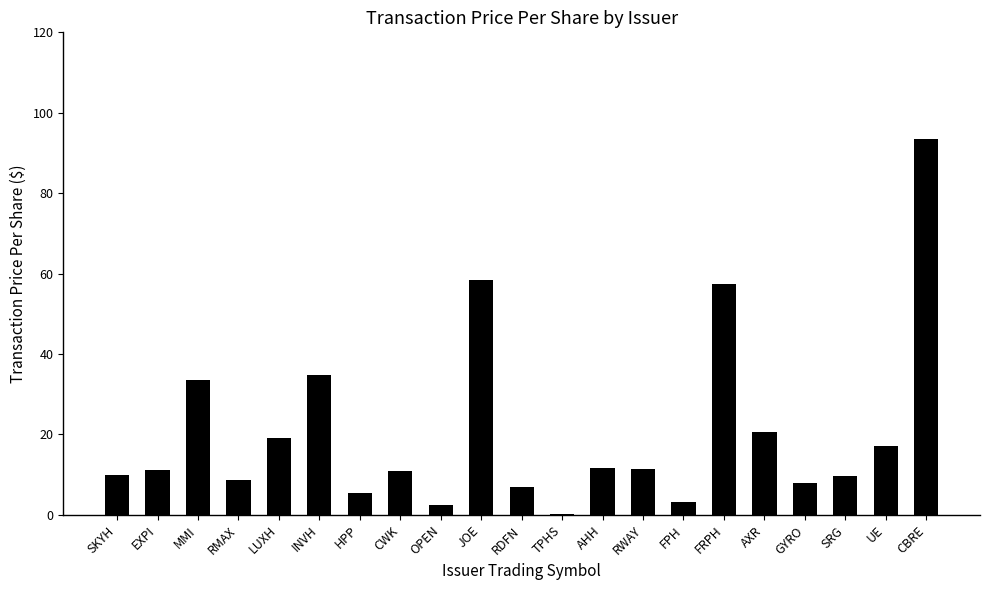

Which label corresponds to the largest value in the chart?

CBRE